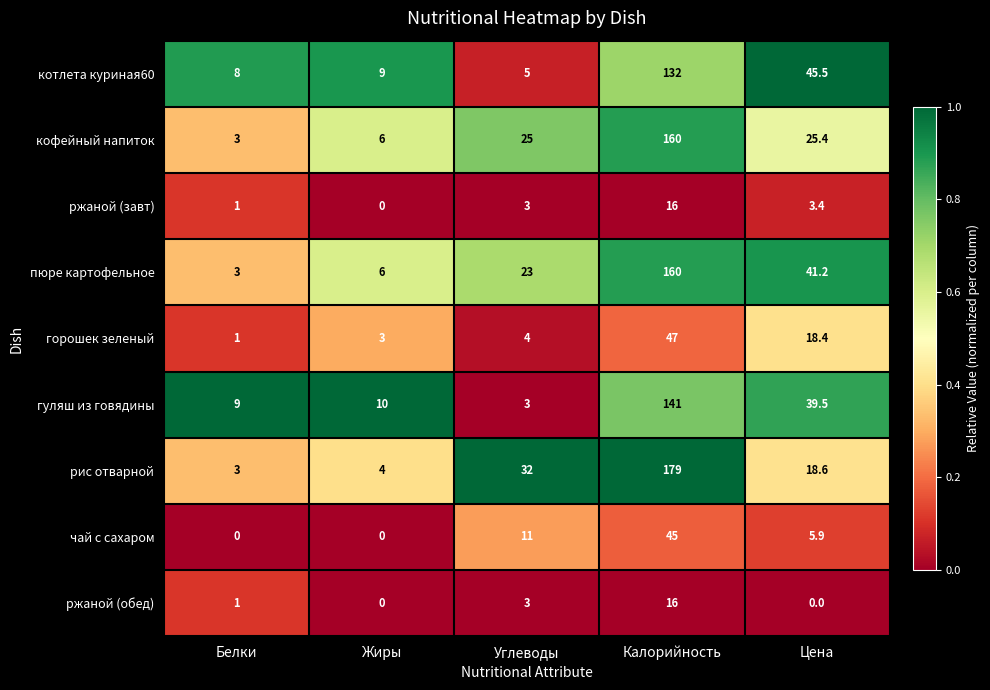

Which category has the highest value across all series?

Калорийность